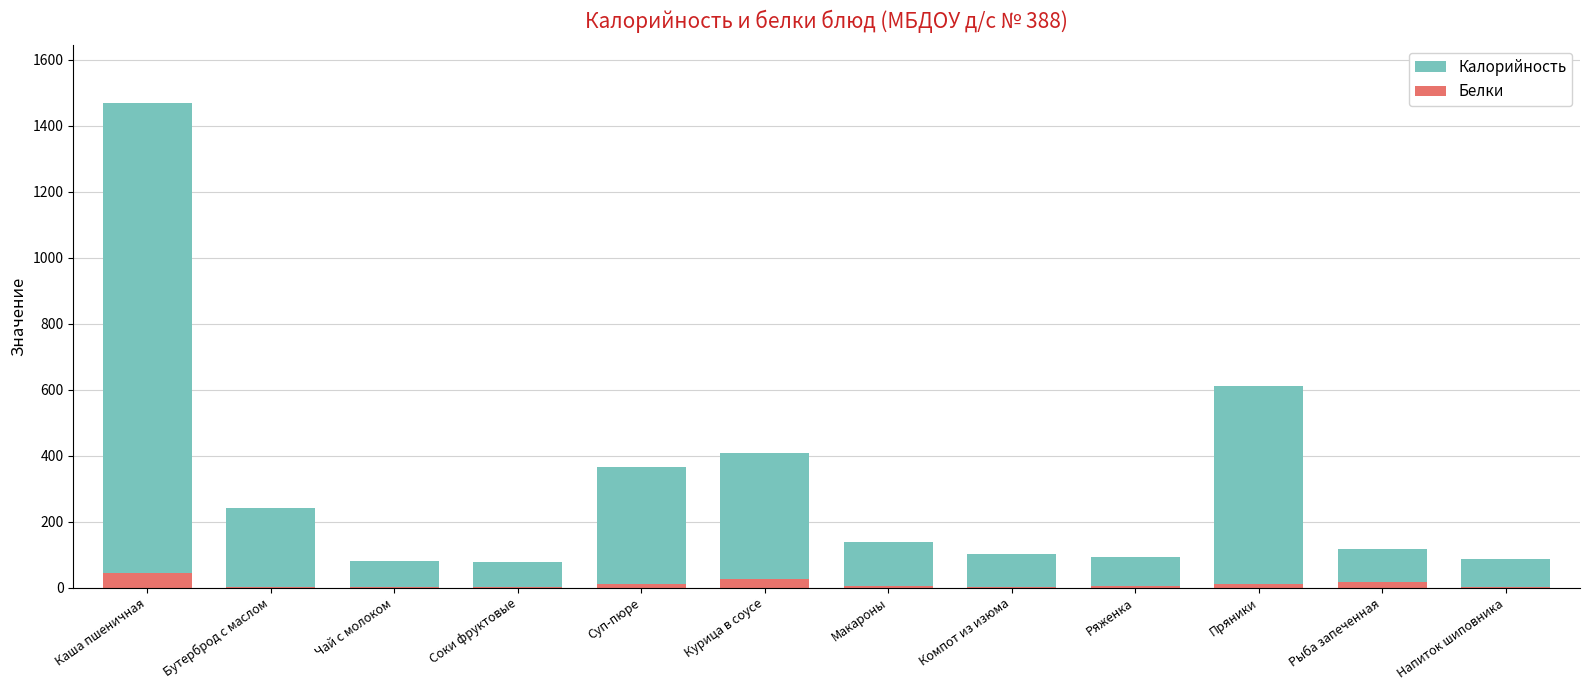

How many data points does each series have?

12